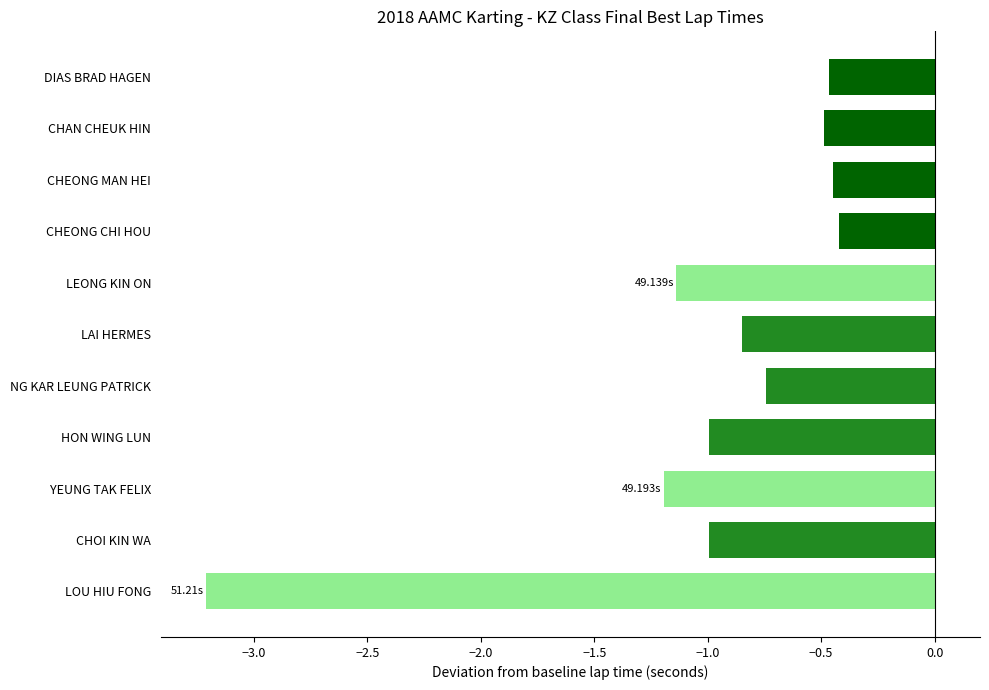

Which label corresponds to the smallest value in the chart?

LOU HIU FONG